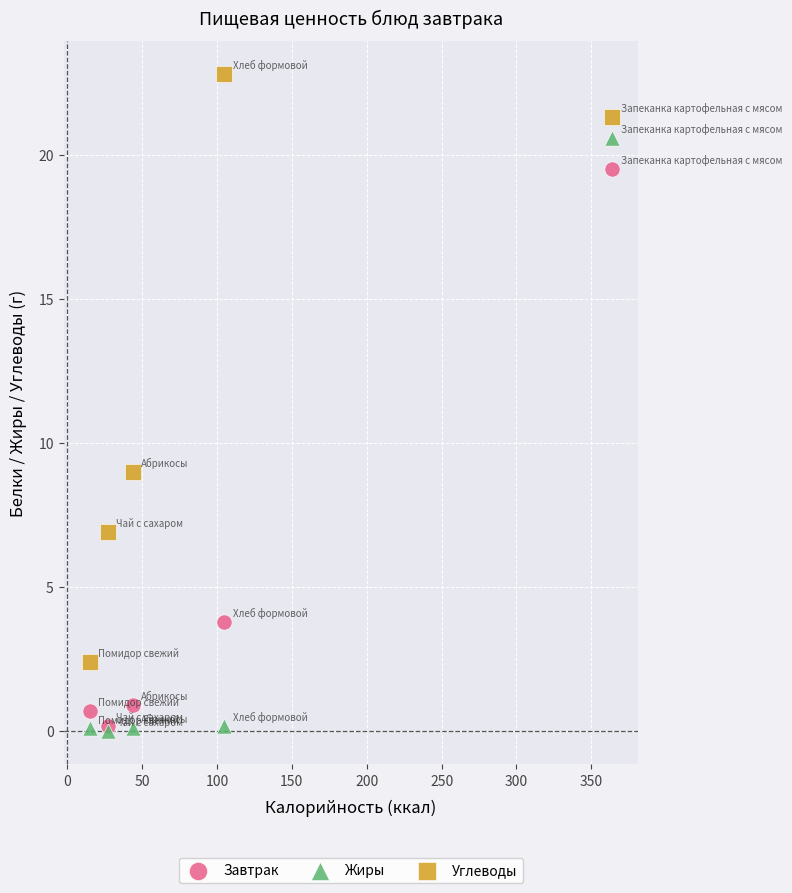

Across all series, what Y value is closest to 11?

9.0